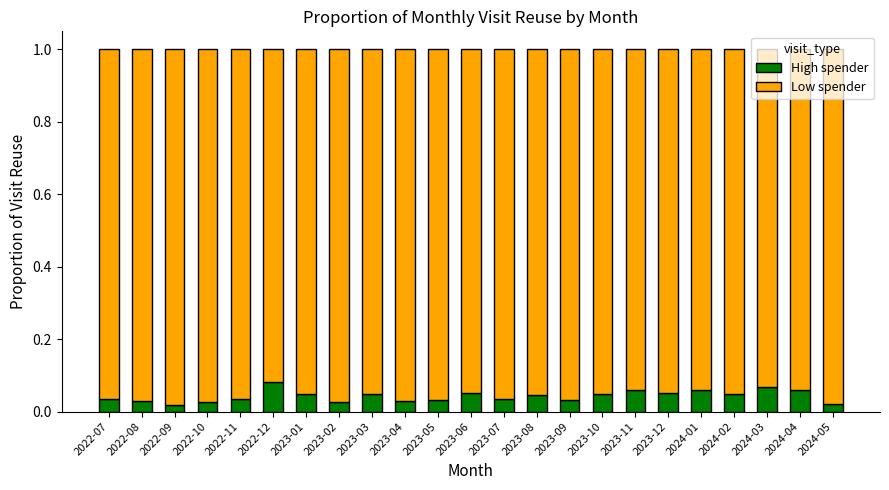

Count the High spender values in the range 0 to 1.

23